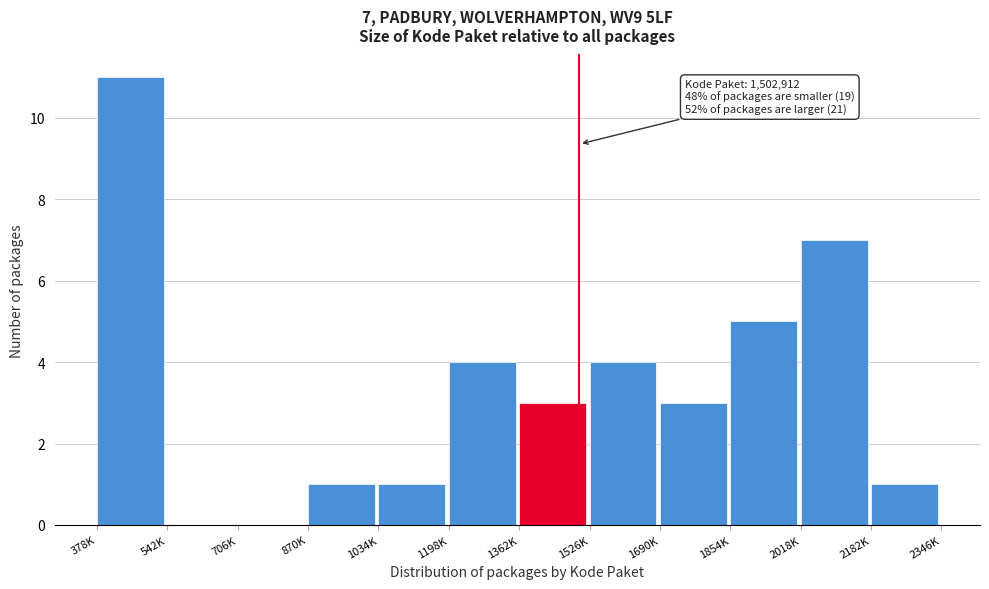

Reading left to right, transcribe all the data shown in this chart.

378K=11	542K=0	706K=0	870K=1	1034K=1	1198K=4	1362K=3	1526K=4	1690K=3	1854K=5	2018K=7	2182K=1